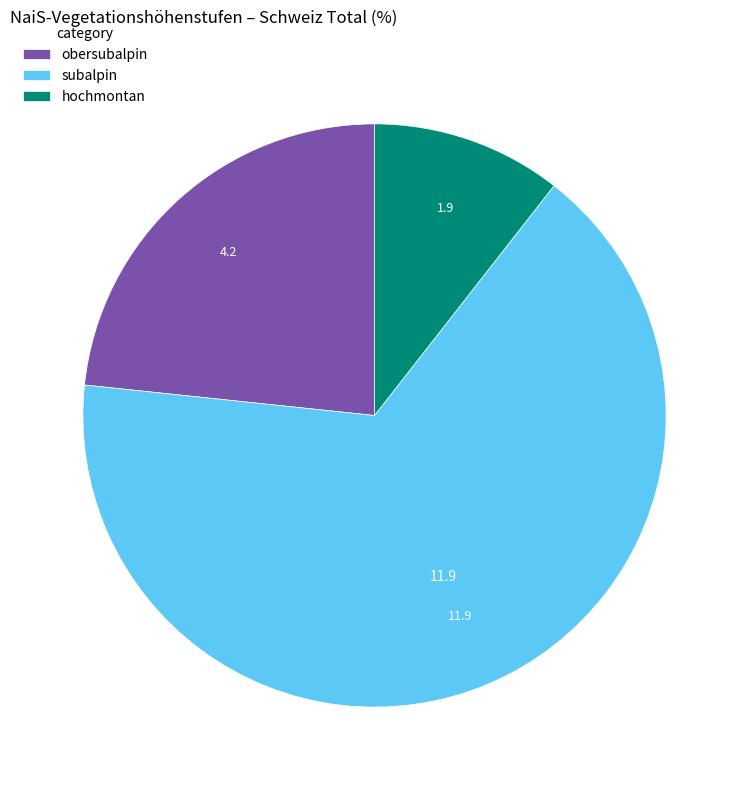

Is hochmontan the majority of the pie?

No